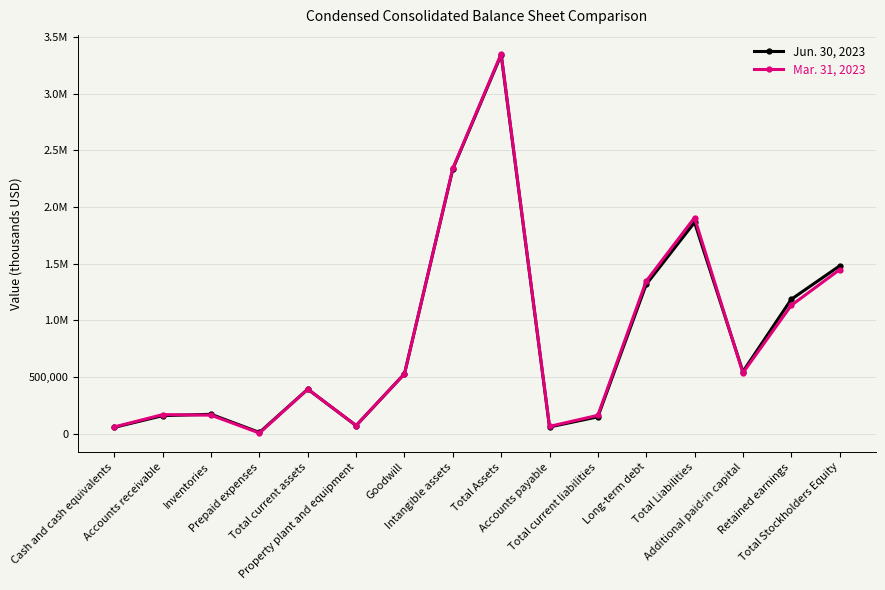

What are all the series names shown in the legend?

Jun. 30, 2023, Mar. 31, 2023